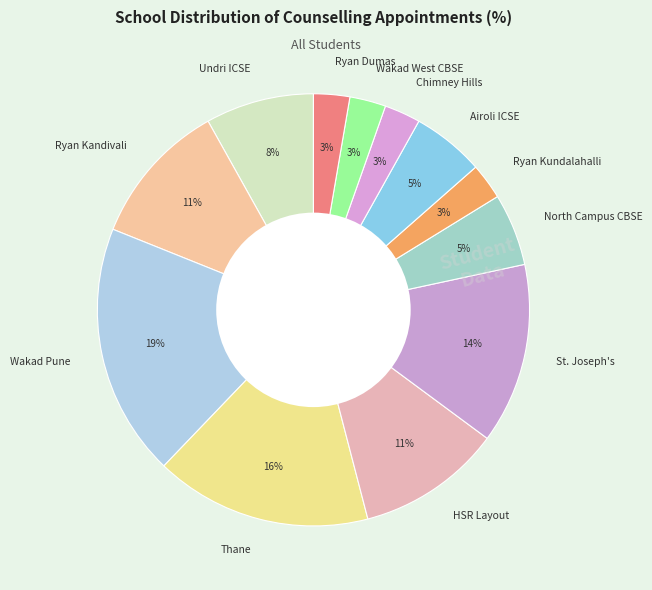

How many slices are in this pie chart?

12